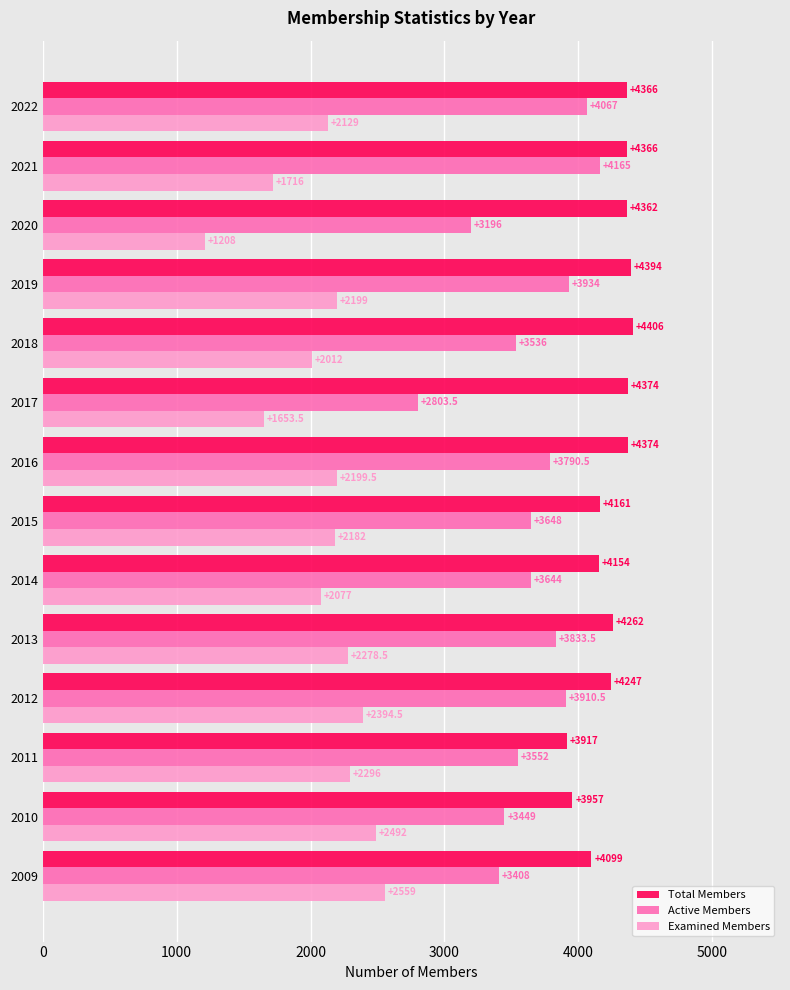

Which label corresponds to the largest value in the chart?

2018